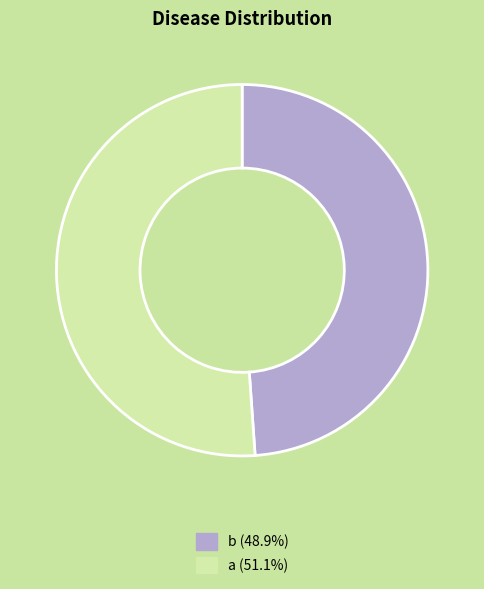

The b slice represents 49% of the pie. True or false?

True